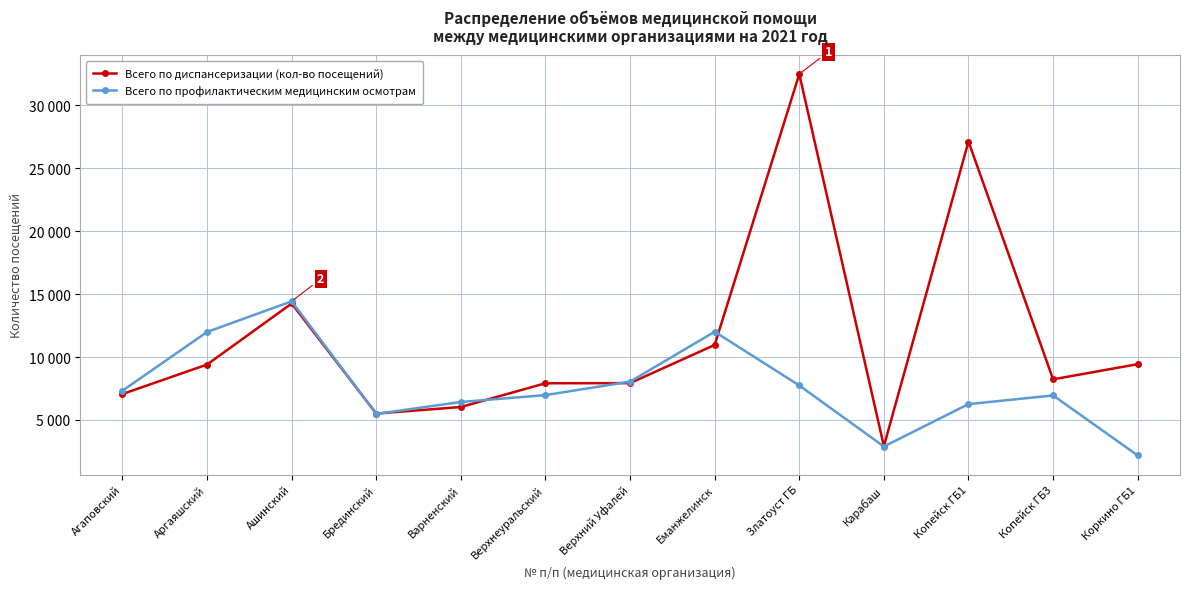

At which label does Всего по диспансеризации (кол-во посещений) reach its peak?

Златоуст ГБ